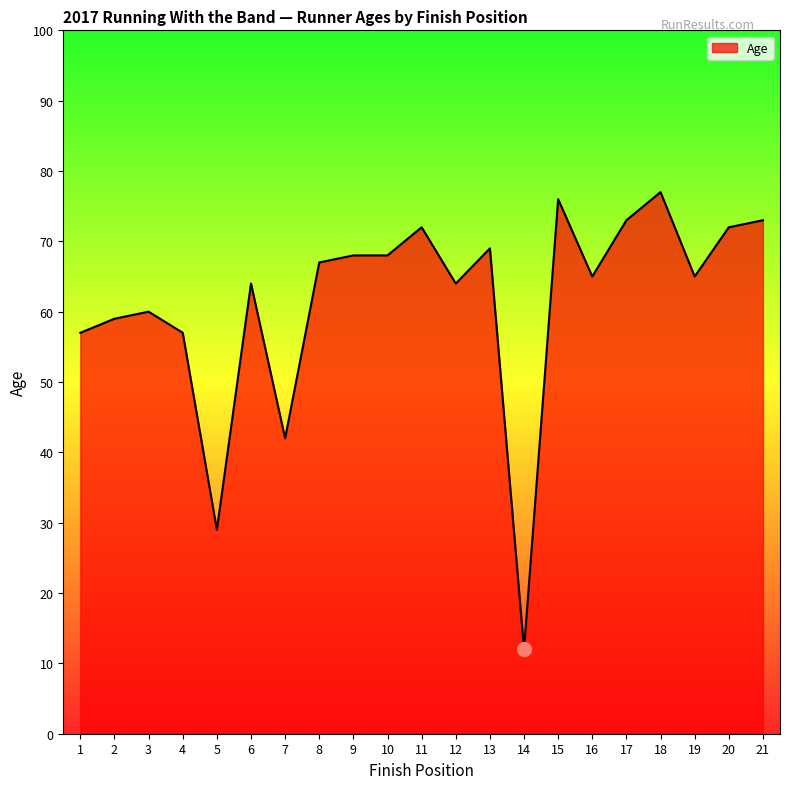

The value at 12 is 64. True or false?

True